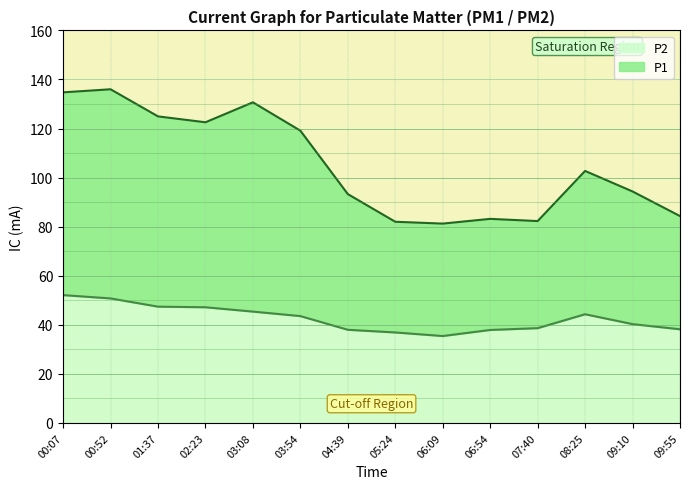

At which category is the sum across all series the highest?

00:07